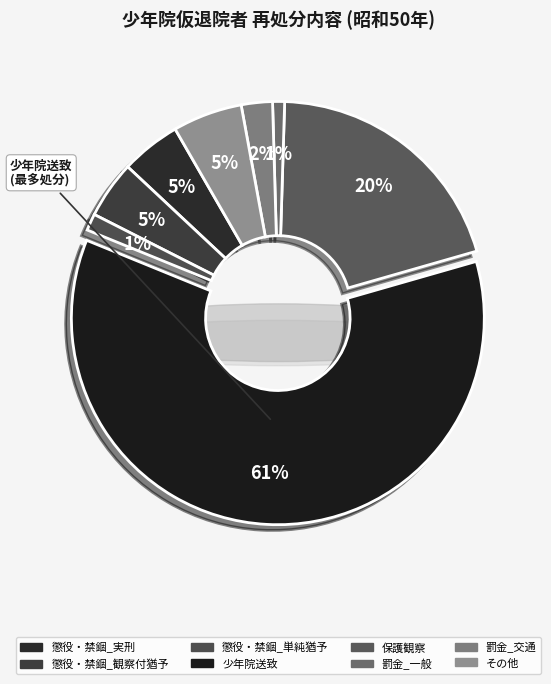

To the nearest percent, what is the average slice percentage?

12%